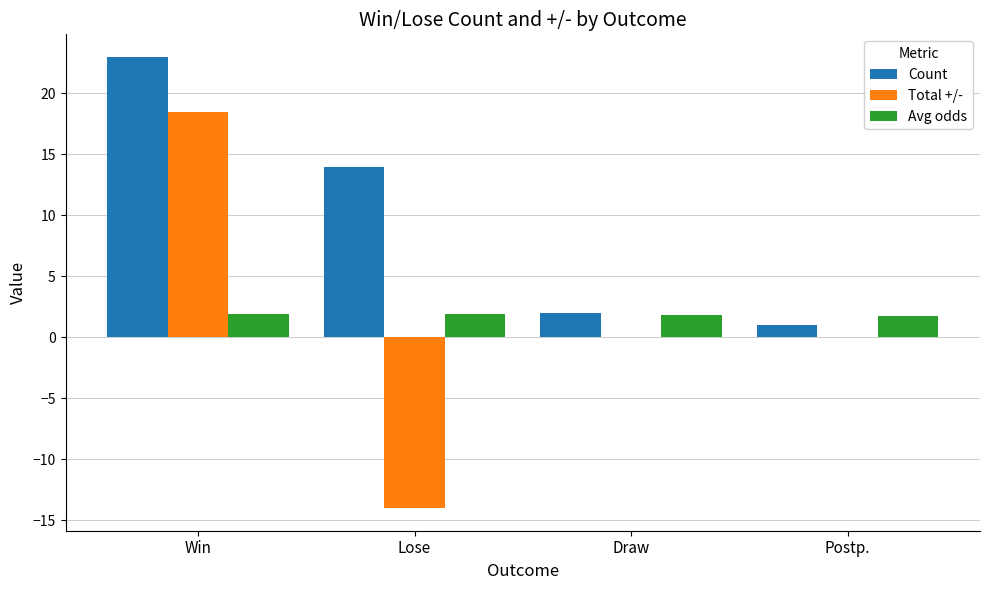

At which category is the sum across all series the highest?

Win